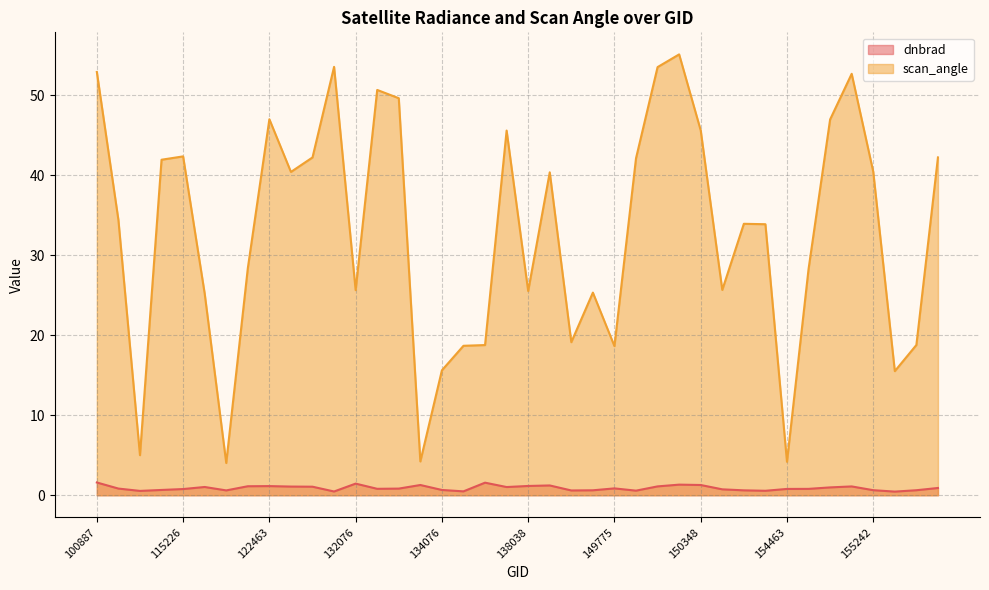

How many interior local valleys does the scan_angle series have?

11